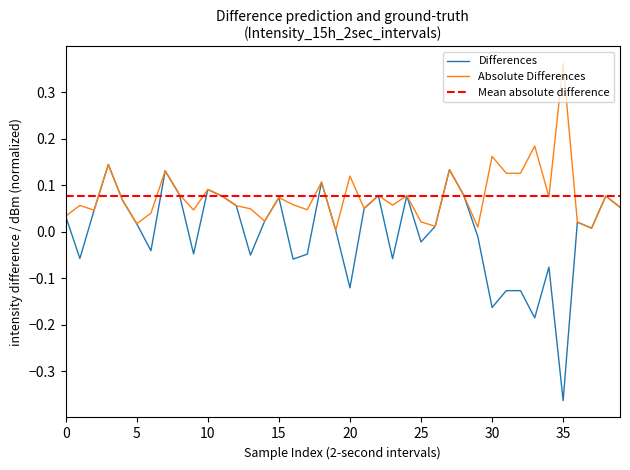

The value at 11 is 0.0. True or false?

False